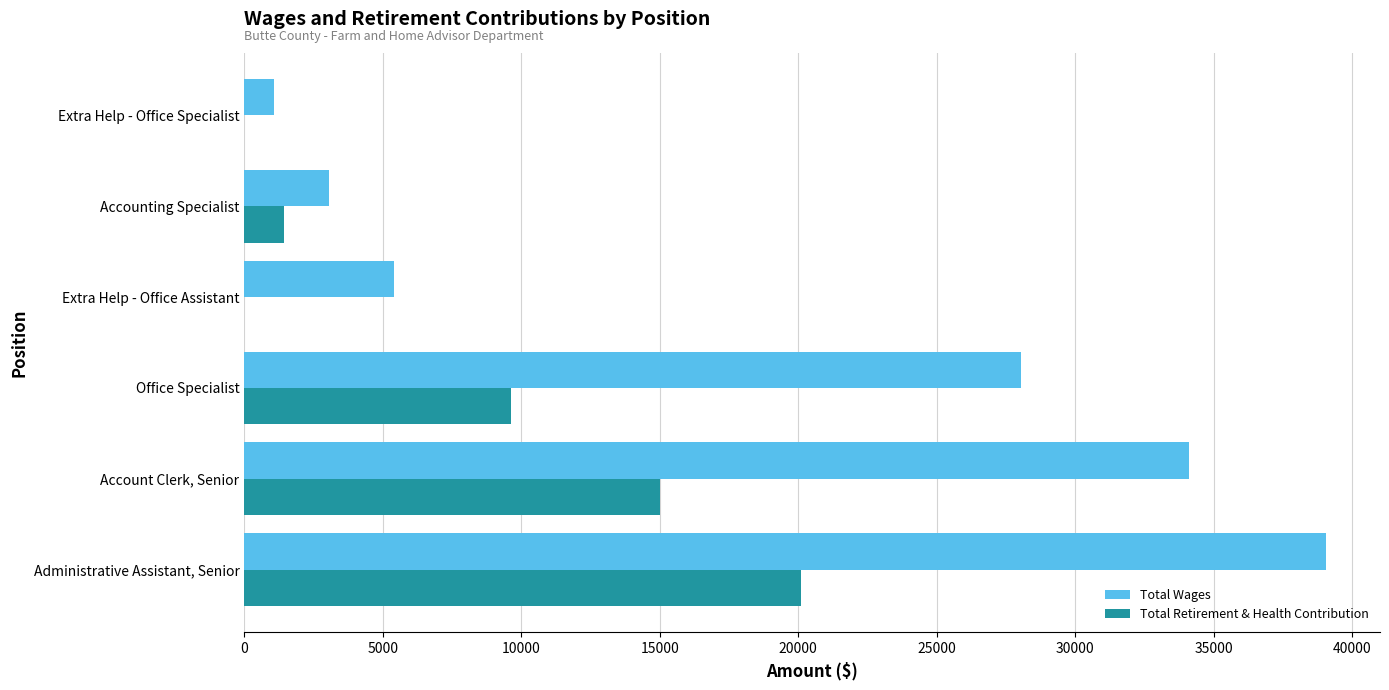

Which series has the largest total across all categories?

Total Wages